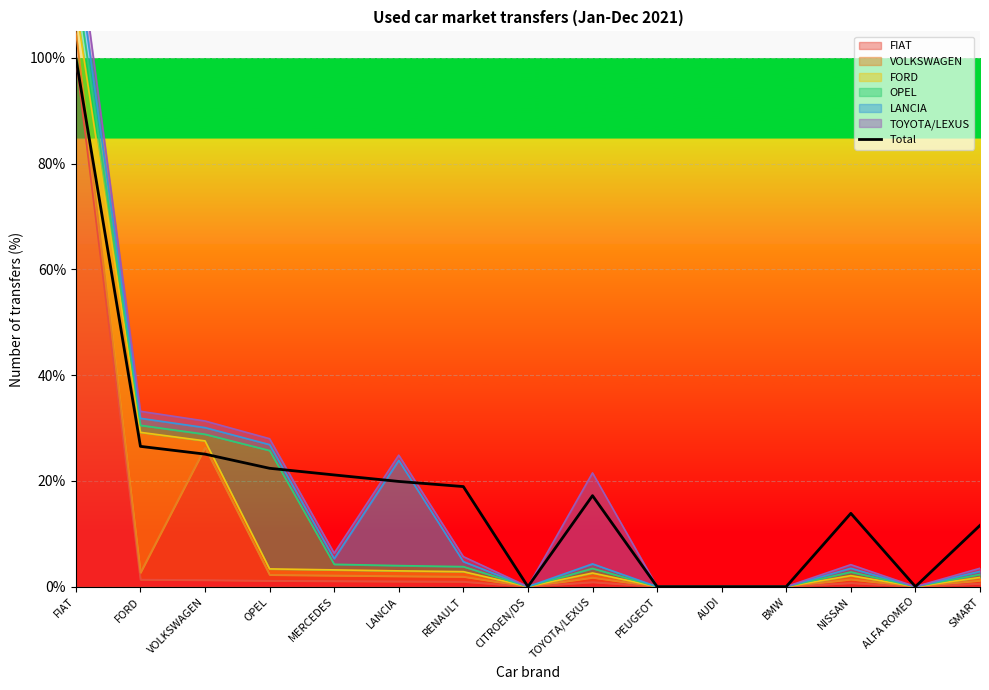

List the labels in order of value, smallest first.

CITROEN/DS, PEUGEOT, AUDI, BMW, ALFA ROMEO, SMART, NISSAN, TOYOTA/LEXUS, RENAULT, LANCIA, MERCEDES, OPEL, VOLKSWAGEN, FORD, FIAT